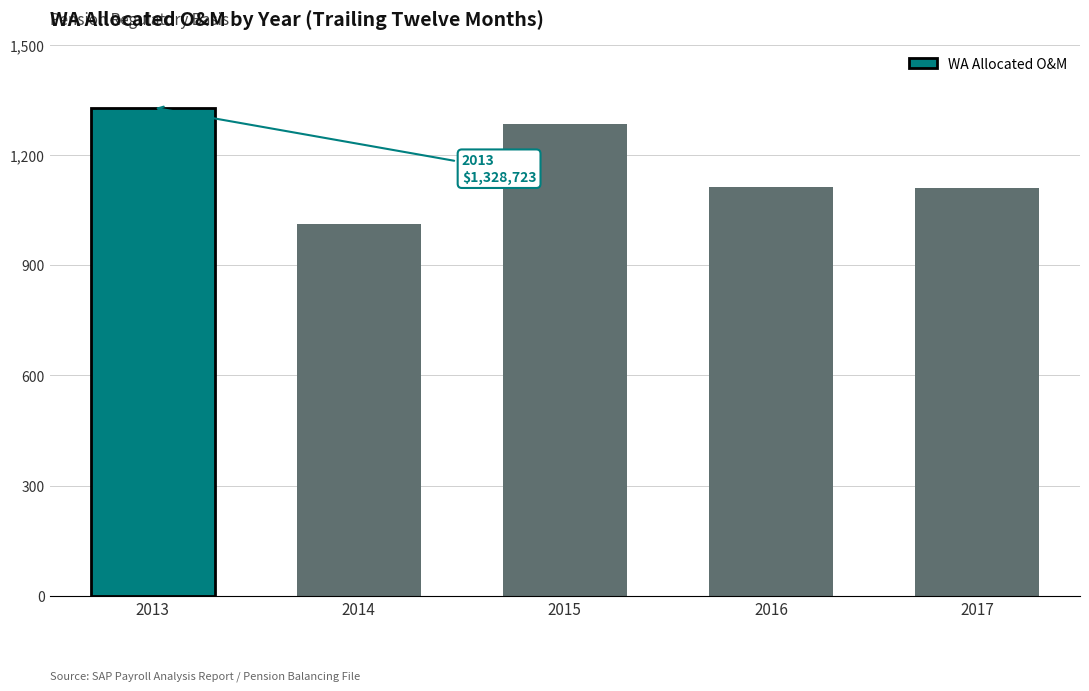

Does the chart contain any negative values?

No